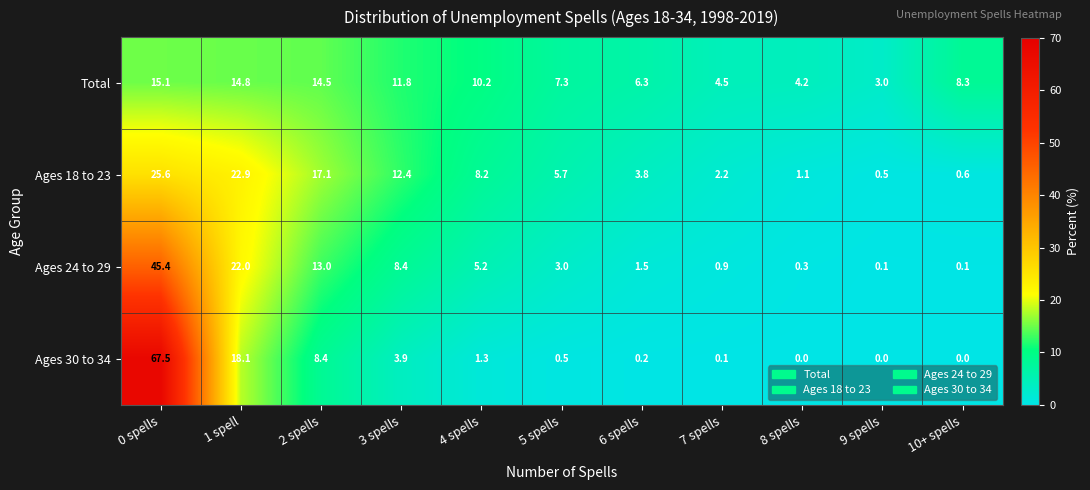

Which series changed the most between 3 spells and 10+ spells?

Ages 18 to 23